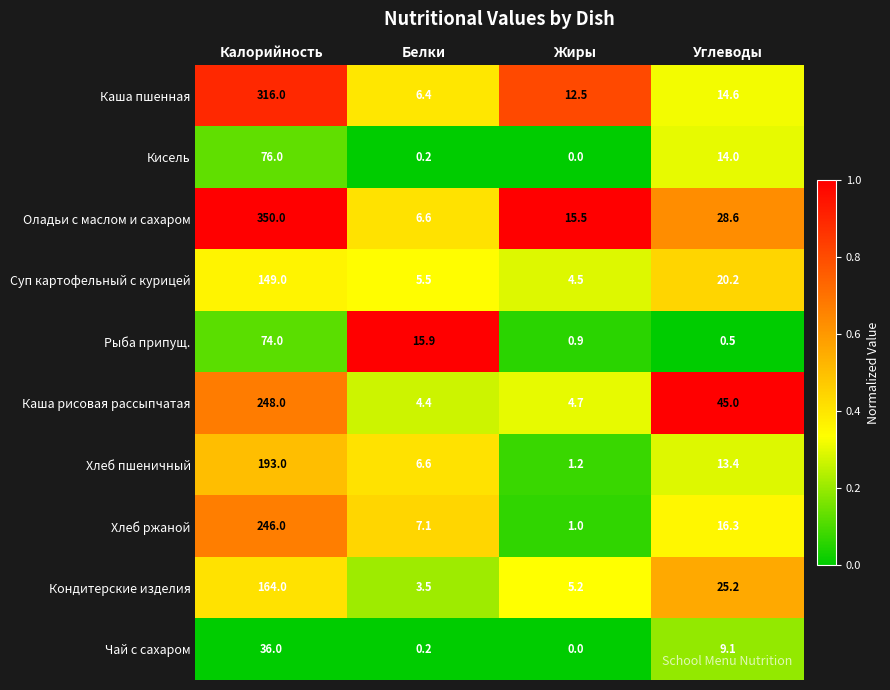

What is the difference between the maximum and minimum values in the Кондитерские изделия series?

160.5